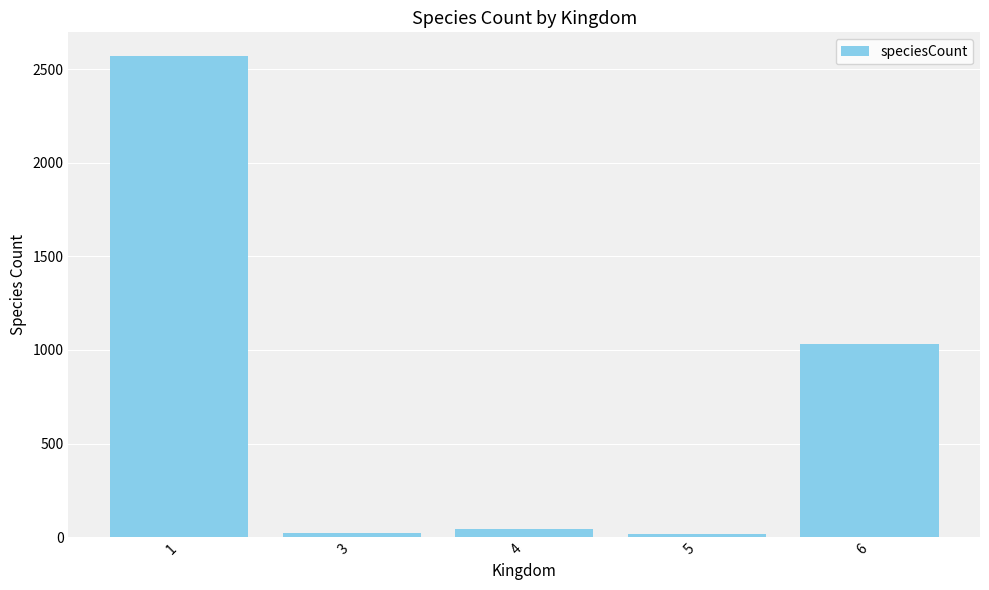

What is the value of the 2nd bar from the left?

20